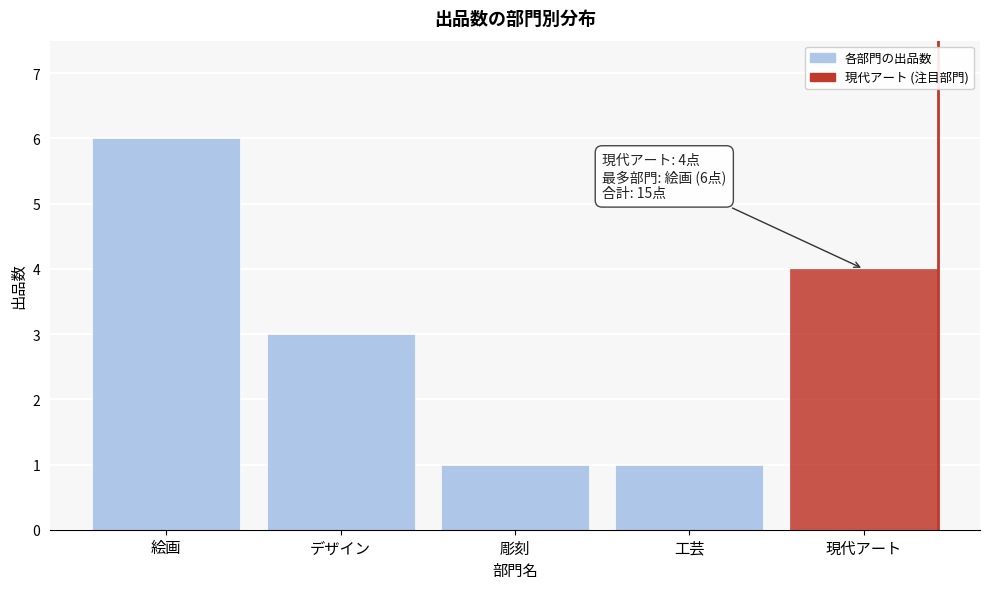

Reading left to right, extract all data points from this chart.

絵画=6	デザイン=3	彫刻=1	工芸=1	現代アート=4